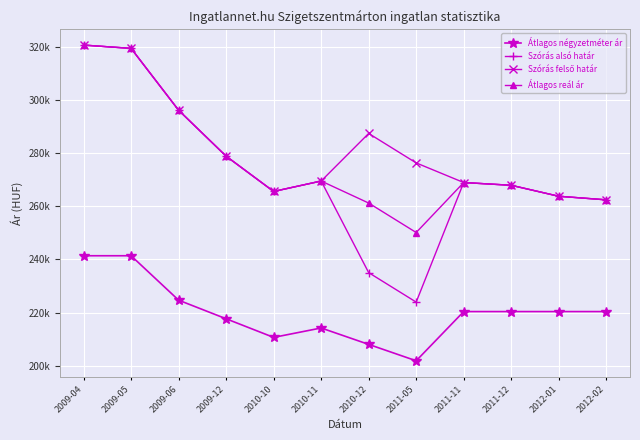

Reading right to left, transcribe all the data shown in this chart.

Átlagos négyzetméter ár: 2012-02=220.4	2012-01=220.4	2011-12=220.4	2011-11=220.4	2011-05=201.9	2010-12=208.0	2010-11=214.2	2010-10=210.7	2009-12=217.7	2009-06=224.7	2009-05=241.4	2009-04=241.4
Szórás alsó határ: 2012-02=262.4	2012-01=263.8	2011-12=267.9	2011-11=268.9	2011-05=223.9	2010-12=235.0	2010-11=269.5	2010-10=265.6	2009-12=278.8	2009-06=296.1	2009-05=319.4	2009-04=320.7
Szórás felső határ: 2012-02=262.4	2012-01=263.8	2011-12=267.9	2011-11=268.9	2011-05=276.3	2010-12=287.4	2010-11=269.5	2010-10=265.6	2009-12=278.8	2009-06=296.1	2009-05=319.4	2009-04=320.7
Átlagos reál ár: 2012-02=262.4	2012-01=263.8	2011-12=267.9	2011-11=268.9	2011-05=250.1	2010-12=261.2	2010-11=269.5	2010-10=265.6	2009-12=278.8	2009-06=296.1	2009-05=319.4	2009-04=320.7